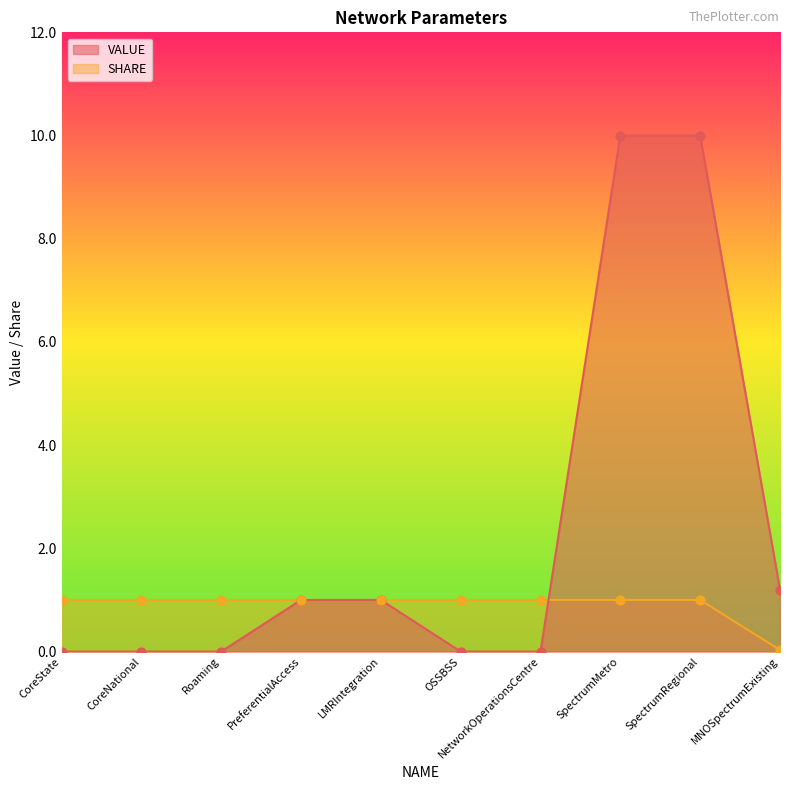

Which series contains the lowest Y value?

VALUE